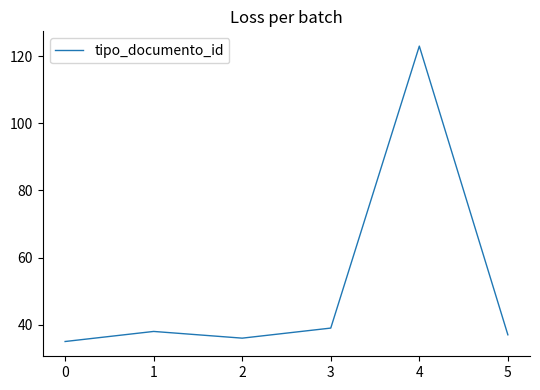

Rank the categories by value from lowest to highest.

0, 2, 5, 1, 3, 4